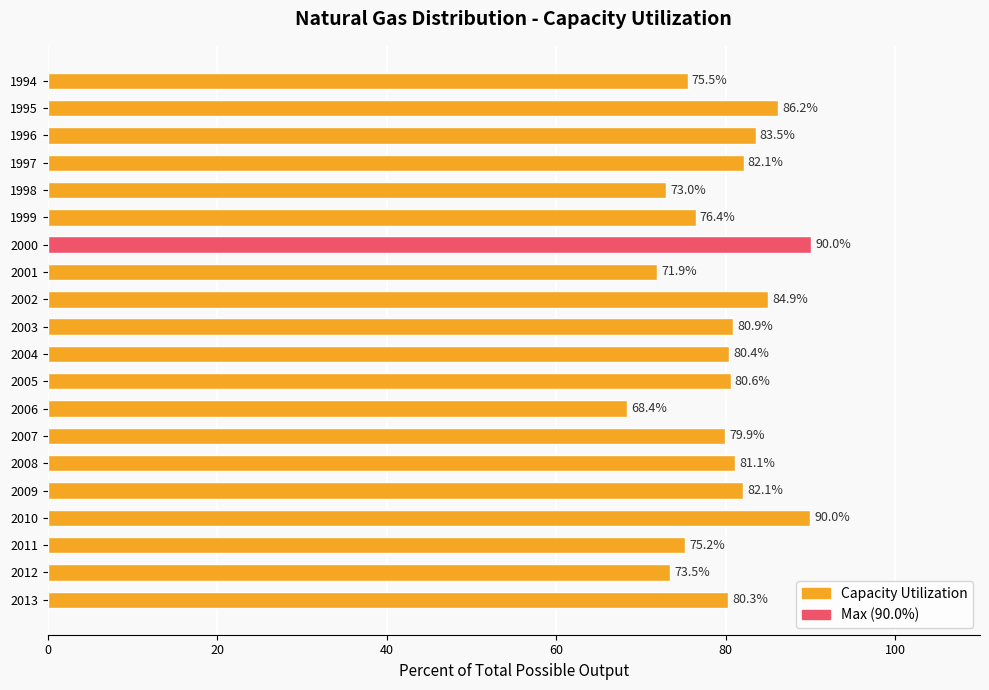

How many data points are less than 80?

8